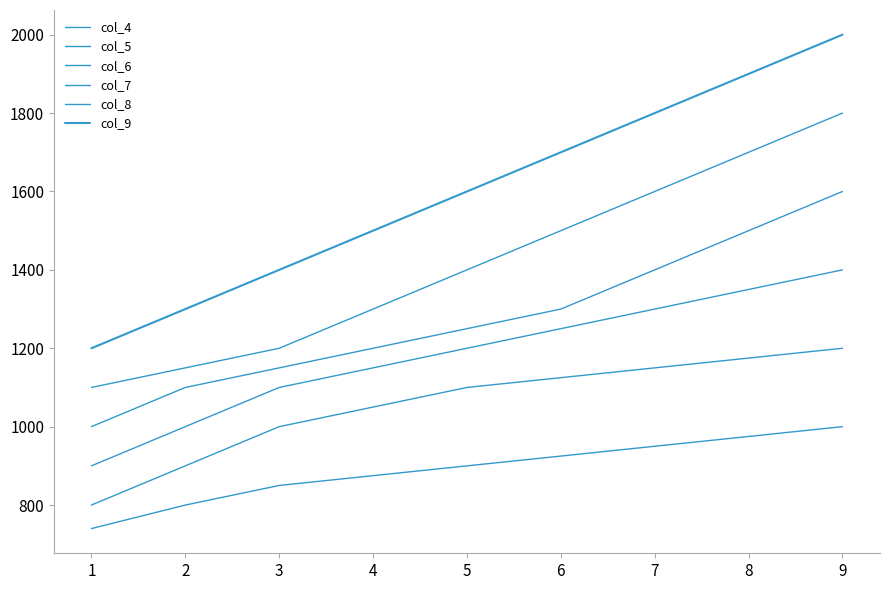

Which series has the widest spread of values?

col_9